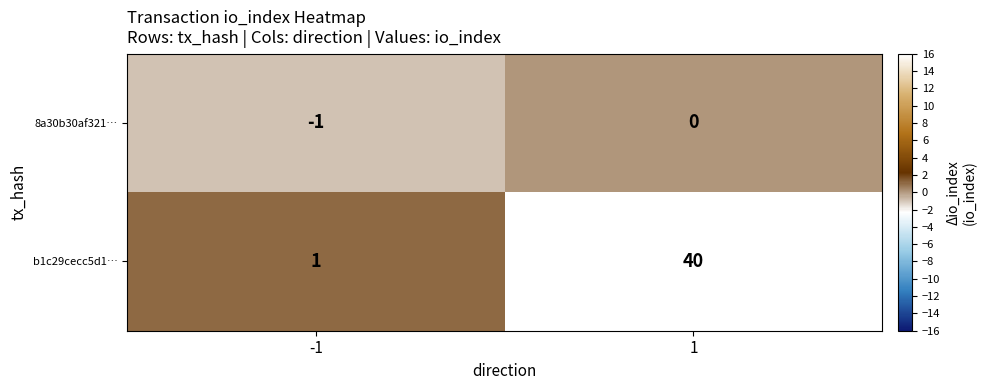

Which series has the largest total across all categories?

b1c29cecc5d1…